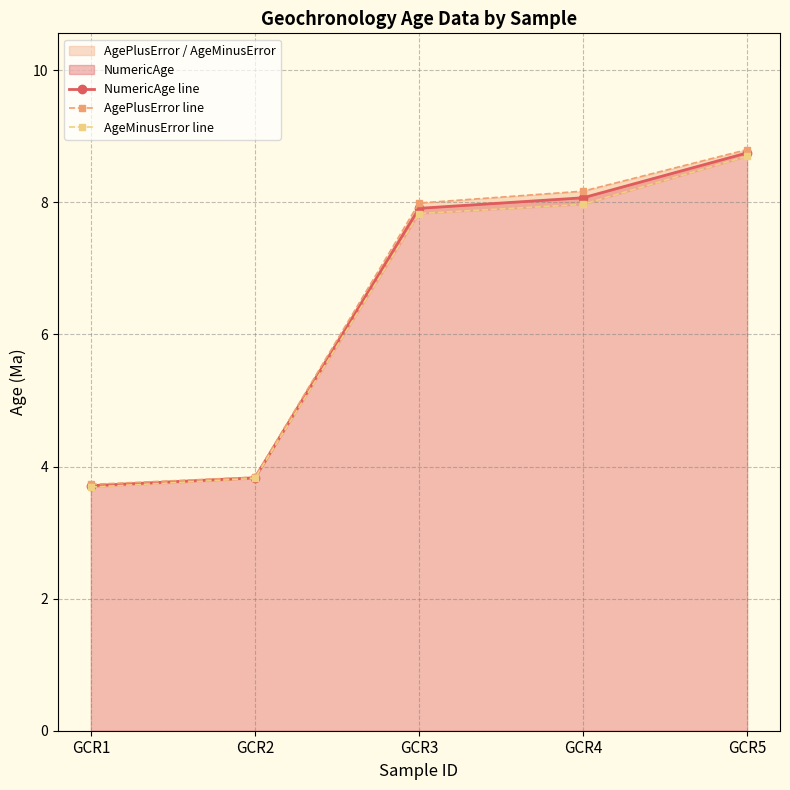

Reading left to right, what are all the values shown in this chart?

NumericAge line: 3.7	3.8	7.9	8.1	8.8
AgePlusError line: 3.7	3.8	8.0	8.2	8.8
AgeMinusError line: 3.7	3.8	7.8	8.0	8.7